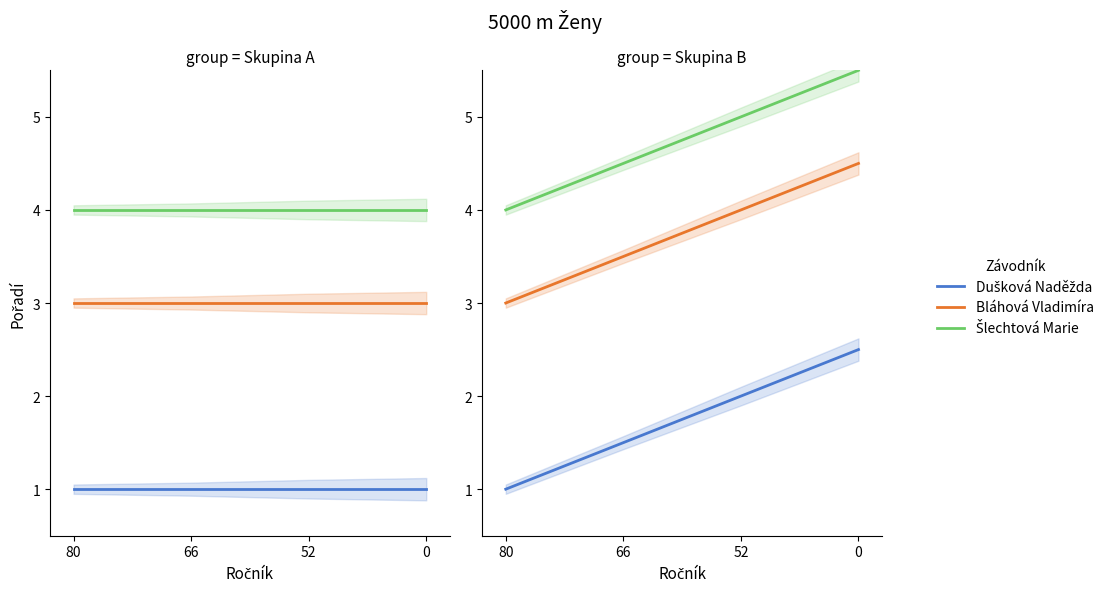

What is the total value across all series at 80?

8.0